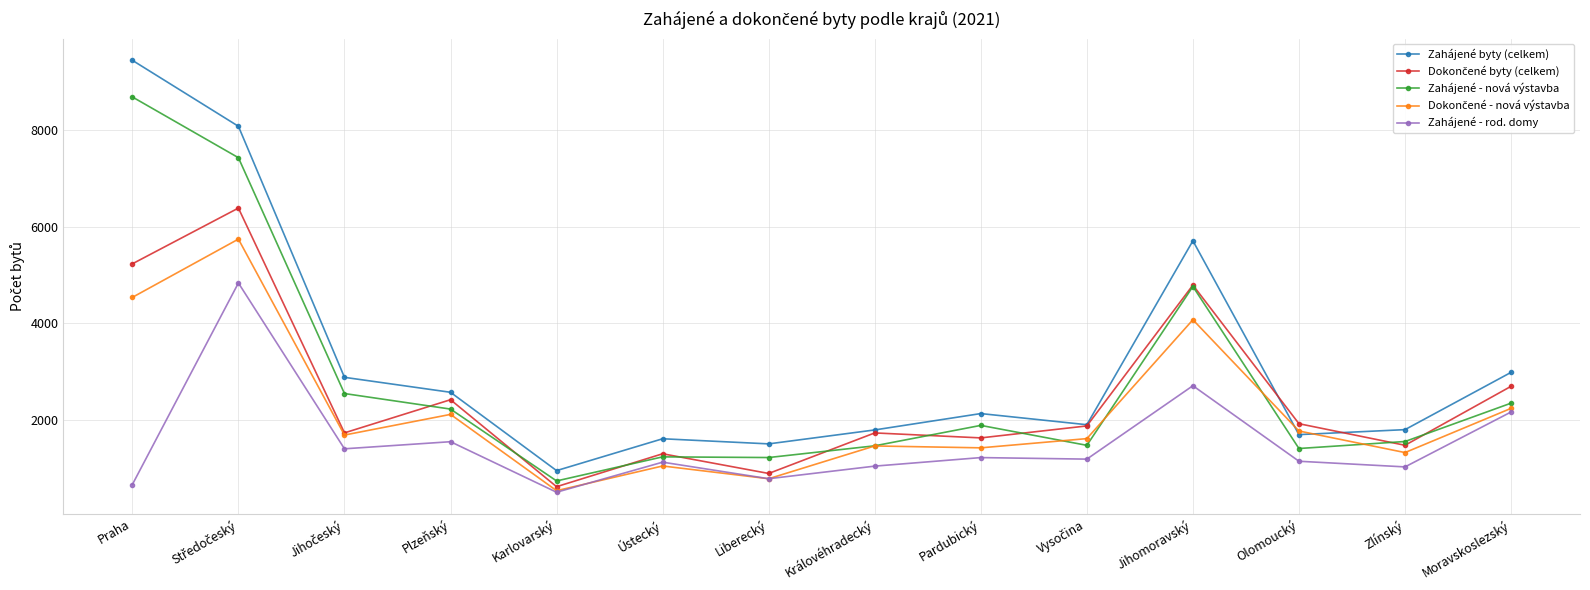

True or false: Zahájené byty (celkem) has more than 1 points higher than both neighbors.

True